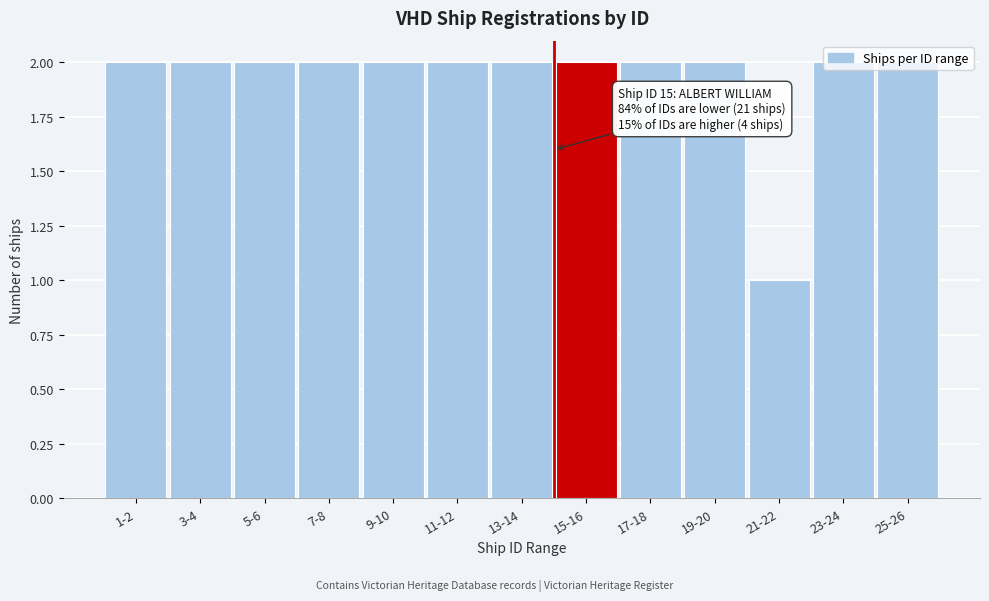

What is the sum of all values?

25